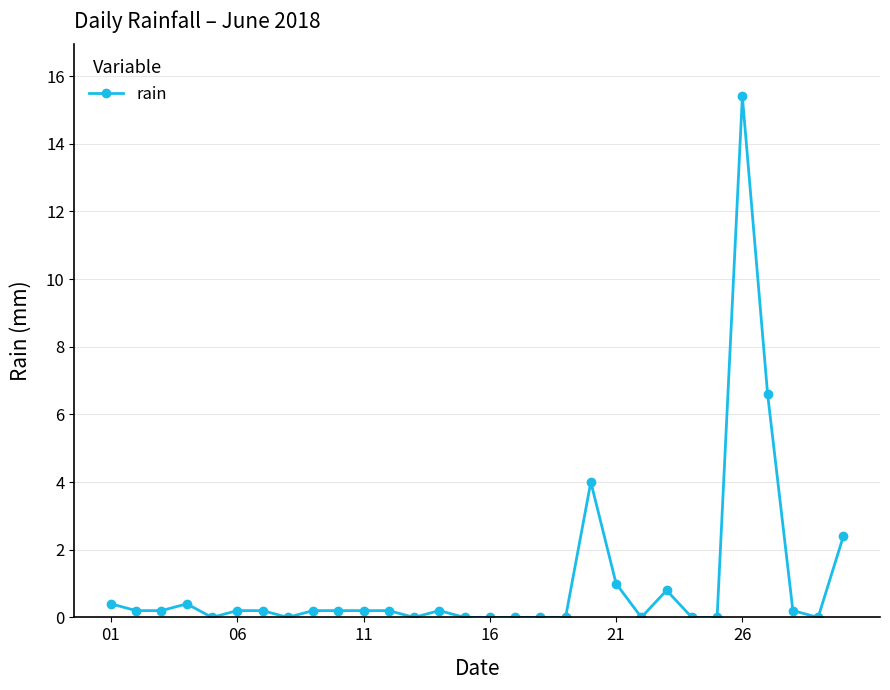

What is the average value?

1.1